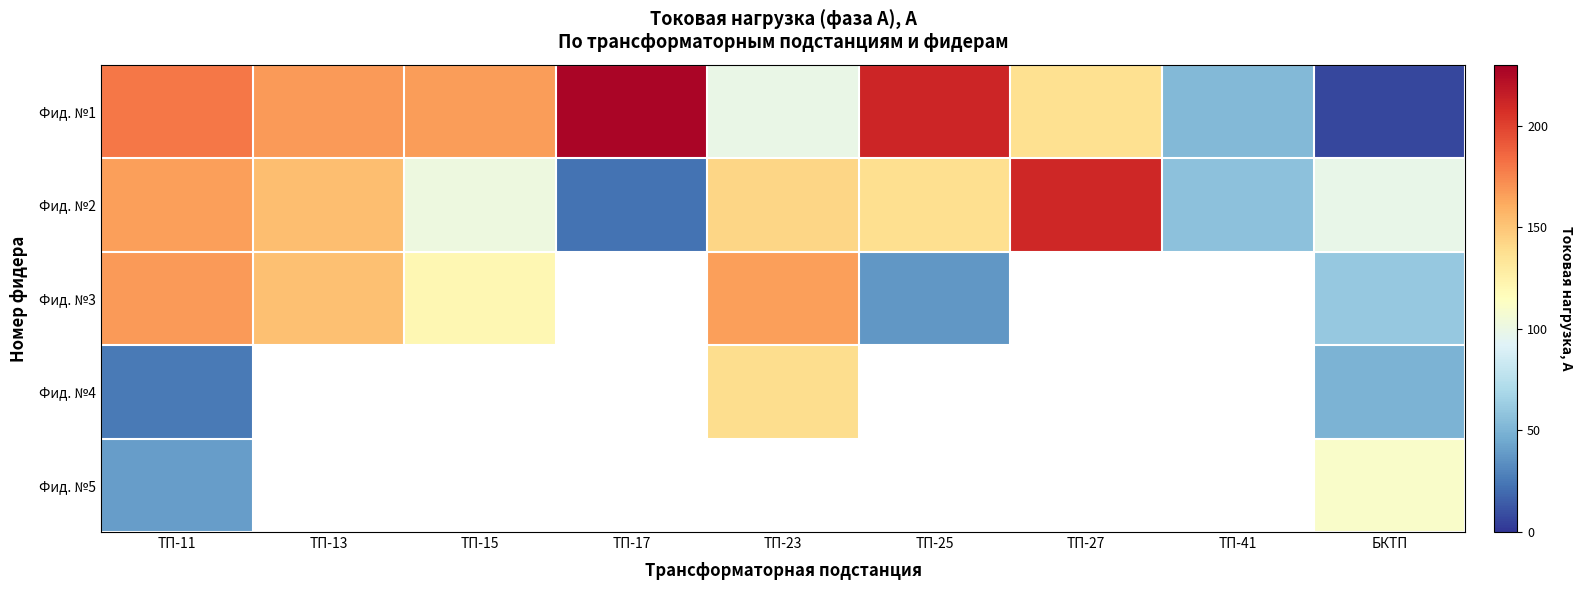

How many values in the Фид. №3 series exceed 121?

3